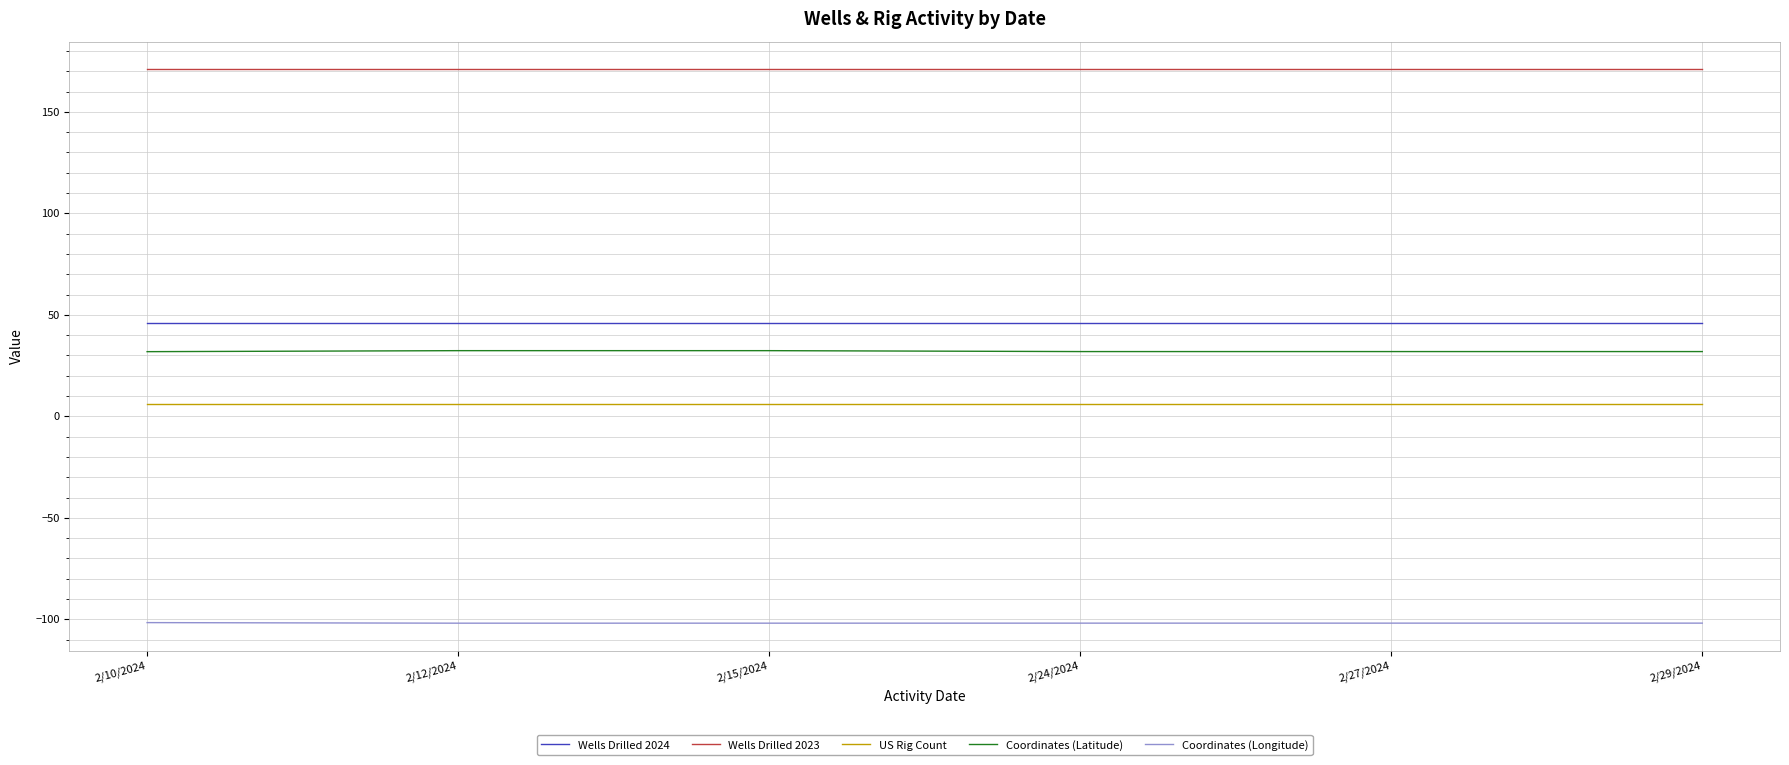

Rank the series by their maximum value, from highest to lowest.

Wells Drilled 2023, Wells Drilled 2024, Coordinates (Latitude), US Rig Count, Coordinates (Longitude)